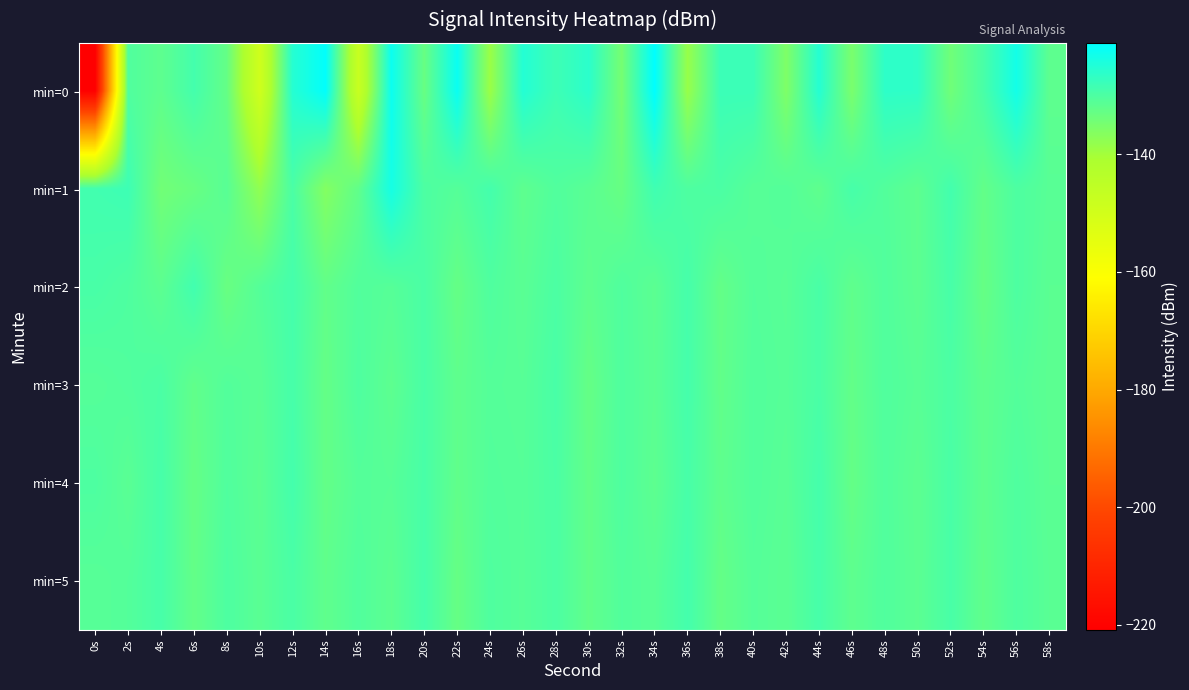

What is the total value across all series at 16s?

-802.0